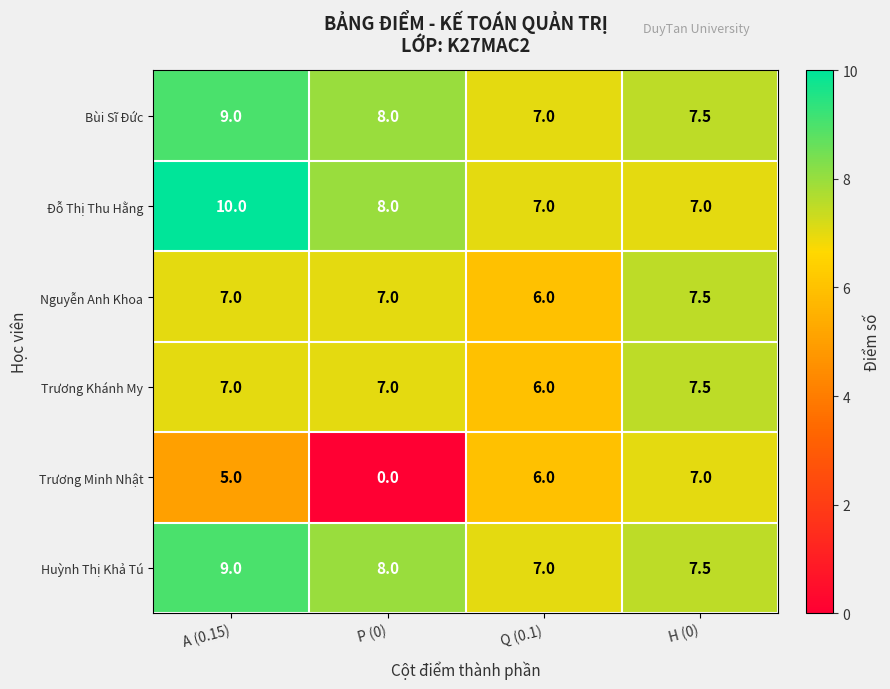

List the labels in order of Trương Minh Nhật value, largest first.

H (0), Q (0.1), A (0.15), P (0)